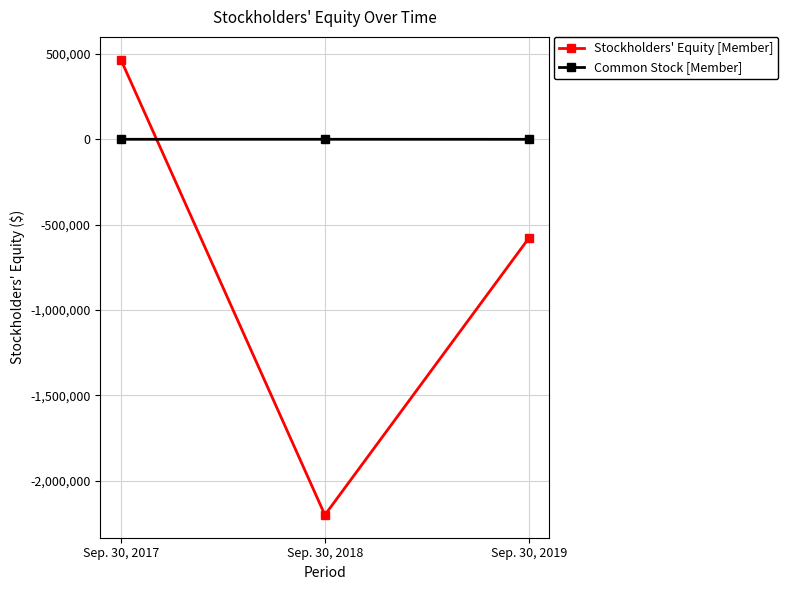

How many values in Stockholders' Equity [Member] are above zero?

1